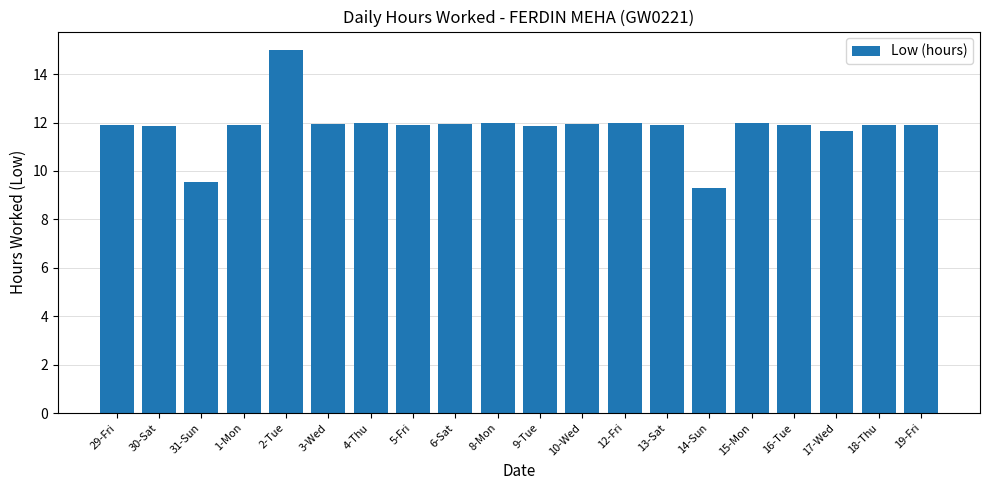

What is the smallest value displayed?

9.3